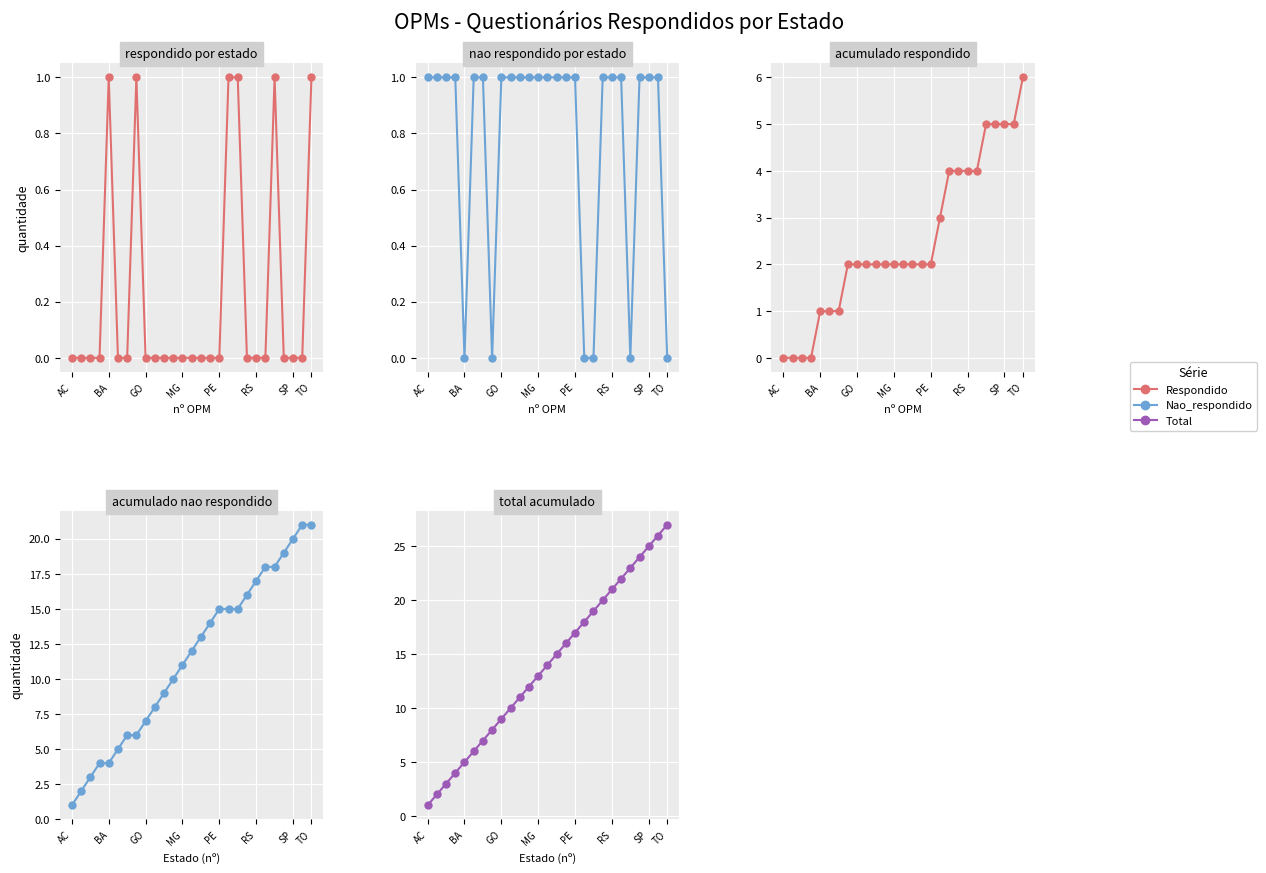

Which label corresponds to the smallest value in the chart?

AC